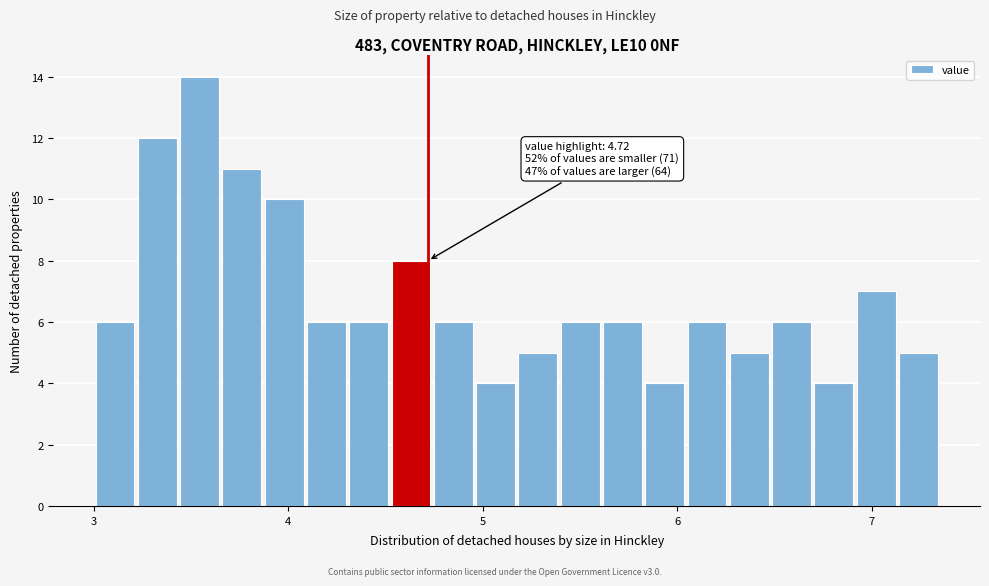

Read against the x-axis, roughly where is the centre of the tallest bar?

3.5